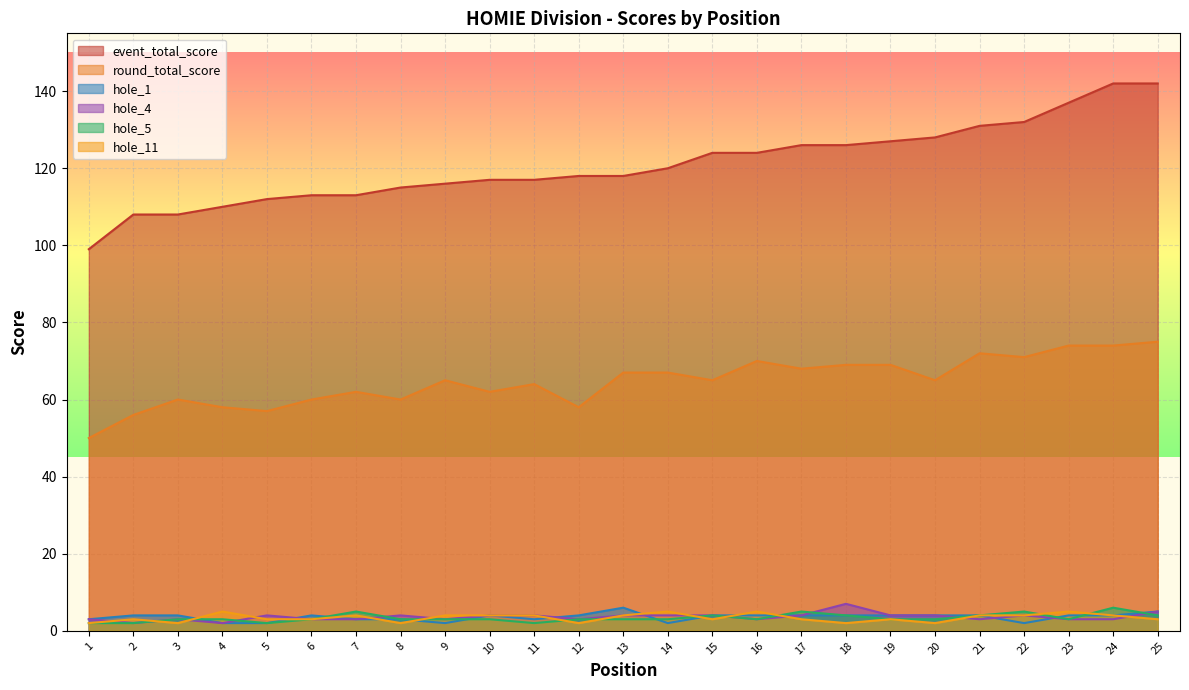

At which label does hole_1 first exceed 4?

13